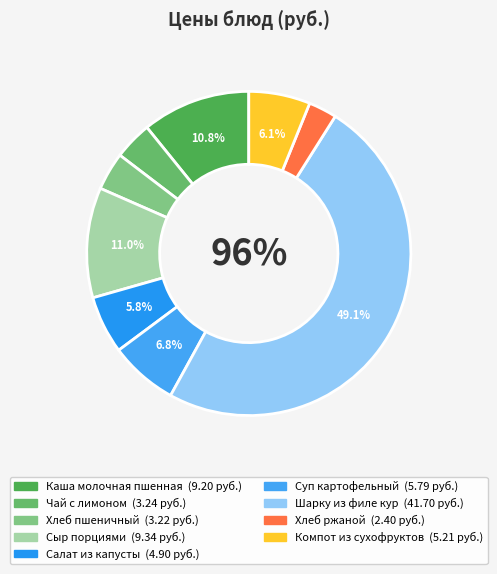

What percentage is NOT represented by Хлеб ржаной?

97.2%